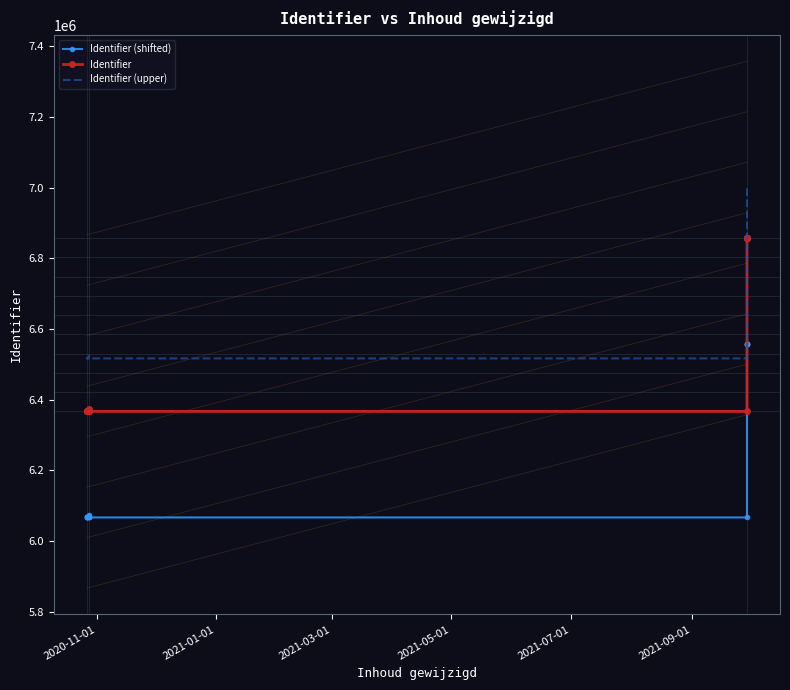

What is the value of the Identifier (shifted) point at the 2nd from the left?

6067774